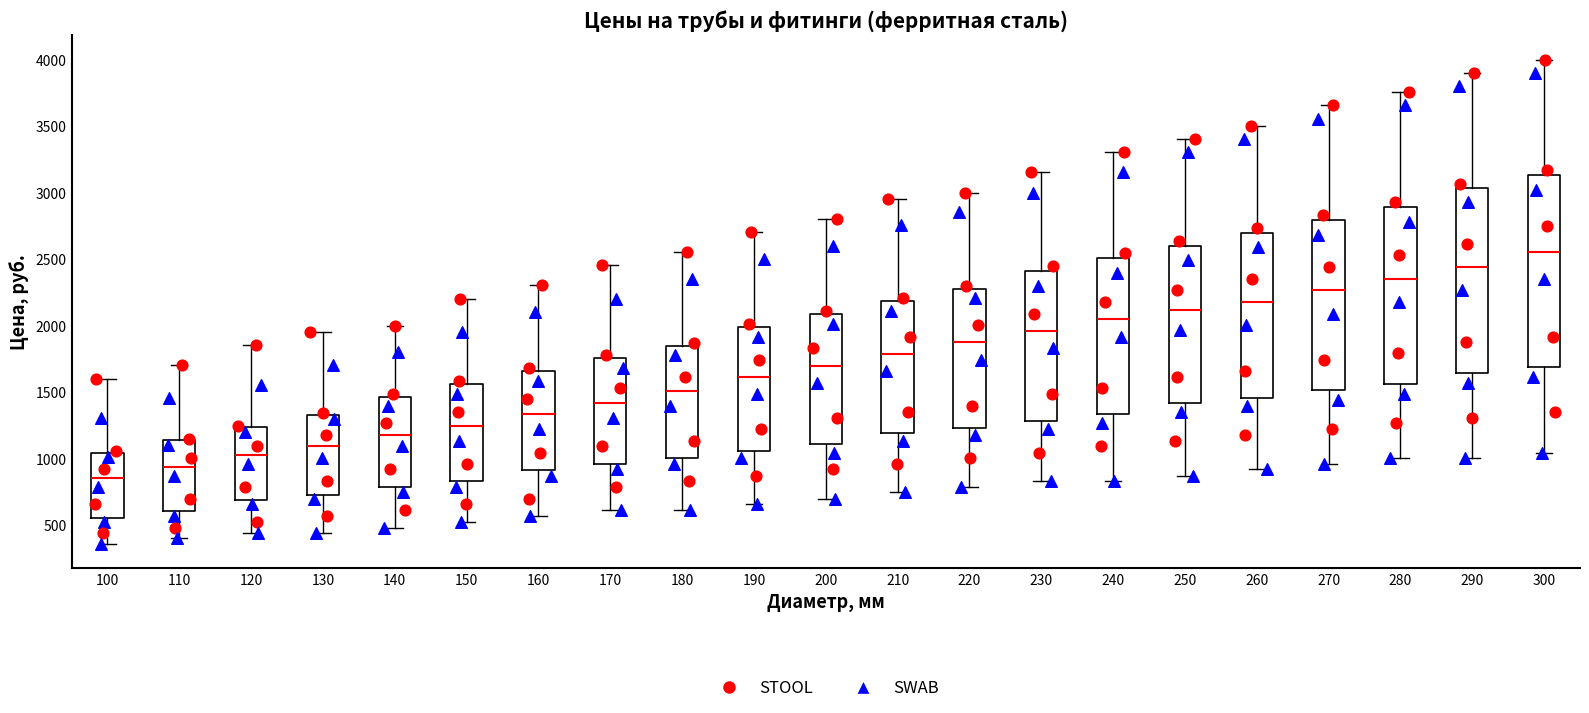

Reading left to right, read every box against the y-axis: the position of its median line, the range the box covers, and the ends of its whiskers. The values are not printed on the chart, so give them approximately, as read against the axis.

100: median 850, box 550 to 1050, whiskers 350 to 1600
110: median 950, box 600 to 1150, whiskers 400 to 1700
120: median 1050, box 700 to 1250, whiskers 450 to 1850
130: median 1100, box 750 to 1350, whiskers 450 to 1950
140: median 1200, box 800 to 1450, whiskers 500 to 2000
150: median 1250, box 850 to 1550, whiskers 500 to 2200
160: median 1350, box 900 to 1650, whiskers 550 to 2300
170: median 1400, box 950 to 1750, whiskers 600 to 2450
180: median 1500, box 1000 to 1850, whiskers 600 to 2550
190: median 1600, box 1050 to 2000, whiskers 650 to 2700
200: median 1700, box 1100 to 2100, whiskers 700 to 2800
210: median 1800, box 1200 to 2200, whiskers 750 to 2950
220: median 1850, box 1250 to 2300, whiskers 800 to 3000
230: median 1950, box 1300 to 2400, whiskers 850 to 3150
240: median 2050, box 1350 to 2500, whiskers 850 to 3300
250: median 2100, box 1400 to 2600, whiskers 850 to 3400
260: median 2200, box 1450 to 2700, whiskers 900 to 3500
270: median 2250, box 1500 to 2800, whiskers 950 to 3650
280: median 2350, box 1550 to 2900, whiskers 1000 to 3750
290: median 2450, box 1650 to 3050, whiskers 1000 to 3900
300: median 2550, box 1700 to 3150, whiskers 1050 to 4000